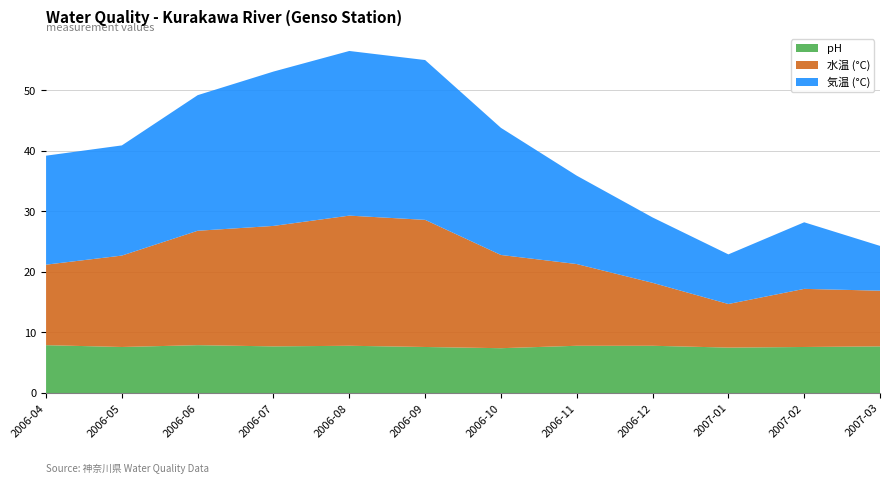

Reading left to right, what are all the values shown in this chart?

pH: 7.9	7.6	7.9	7.7	7.8	7.6	7.4	7.8	7.8	7.5	7.6	7.7
水温 (°C): 13.3	15.1	18.9	19.9	21.5	21.0	15.4	13.5	10.4	7.2	9.6	9.2
気温 (°C): 18.0	18.2	22.4	25.5	27.2	26.4	21.0	14.6	10.8	8.2	11.0	7.4